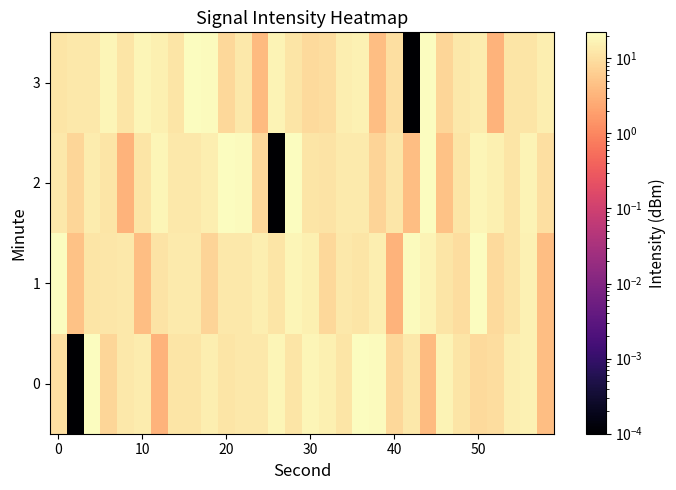

List the series in order of their peak value, highest first.

0, 1, 2, 3